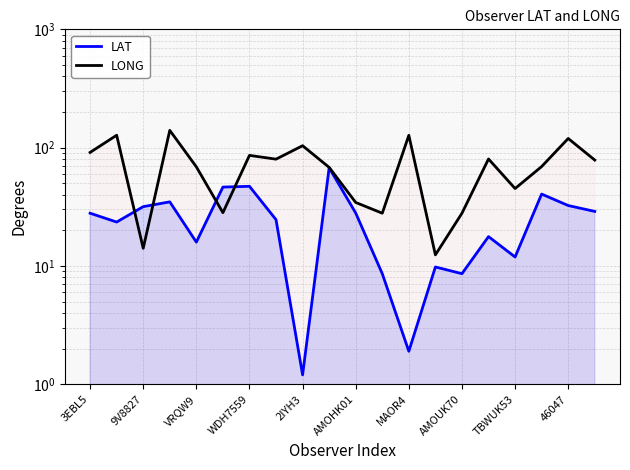

How many interior local valleys does the LONG series have?

6